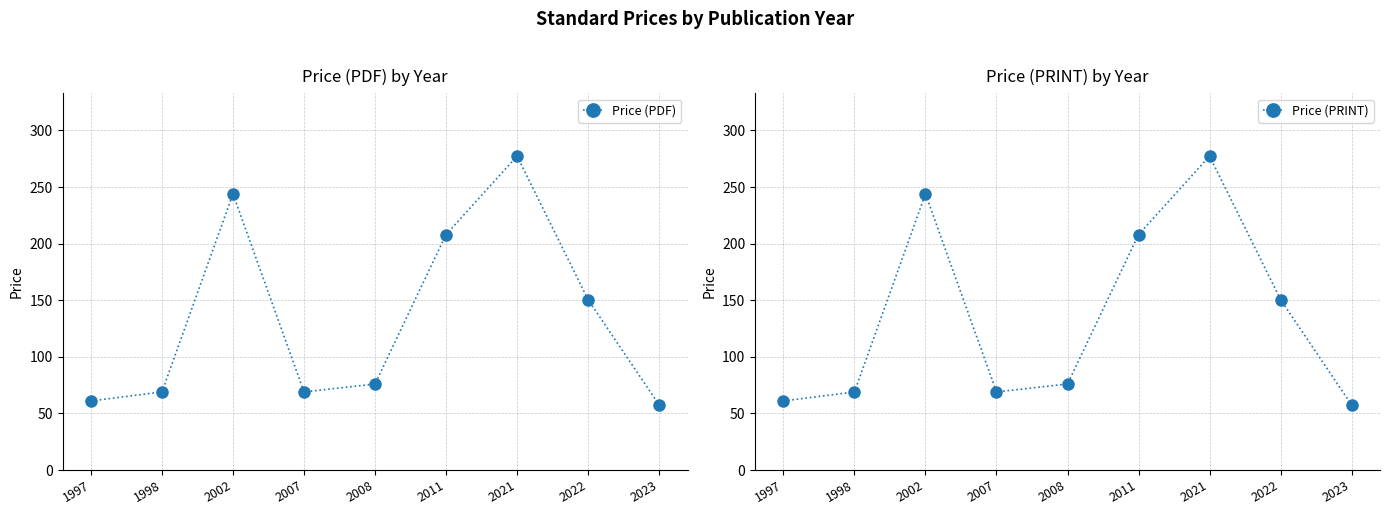

How many categories are shown in the chart?

9